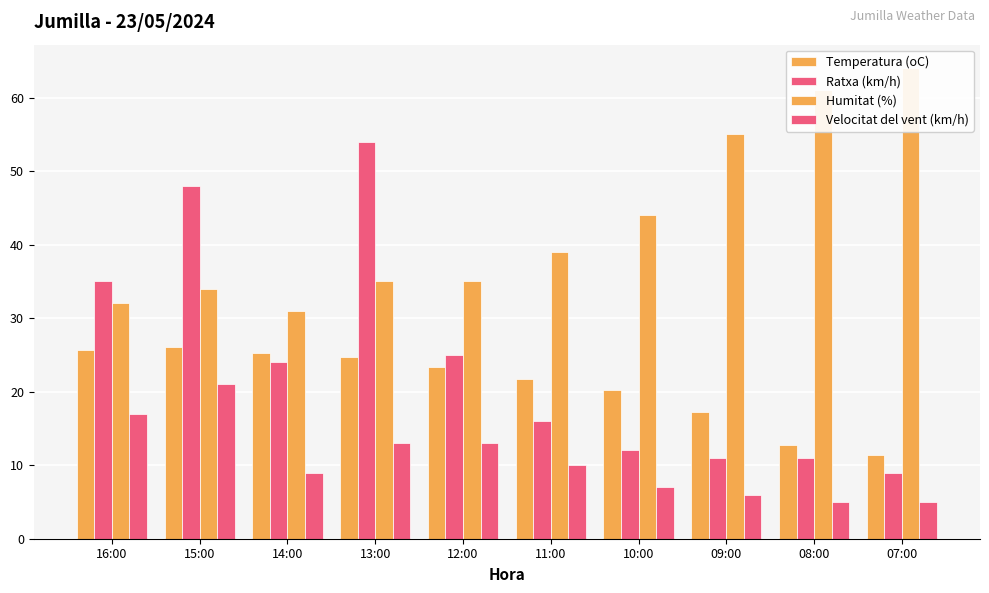

What is the difference between the Humitat (%) values at 14:00 and 12:00?

4.0